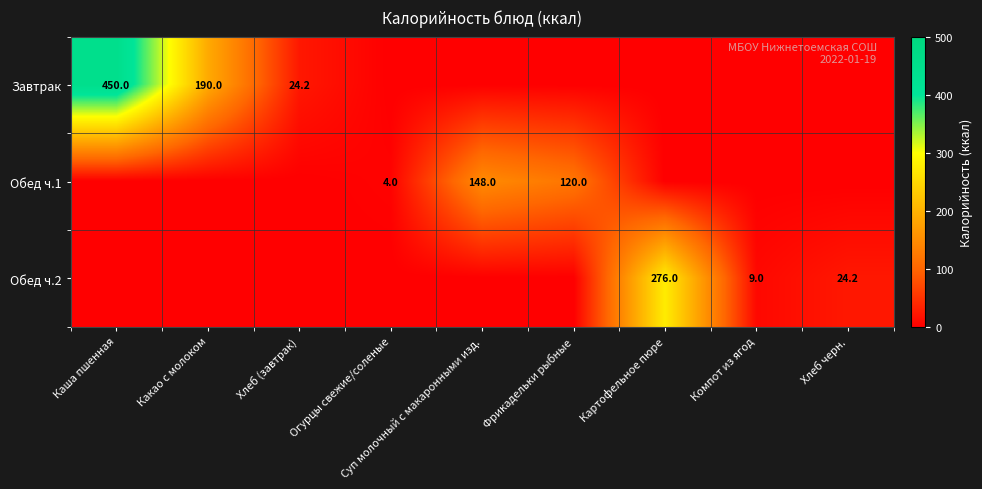

True or false: Обед ч.1 has a value of 6.2 at Огурцы свежие/соленые.

False